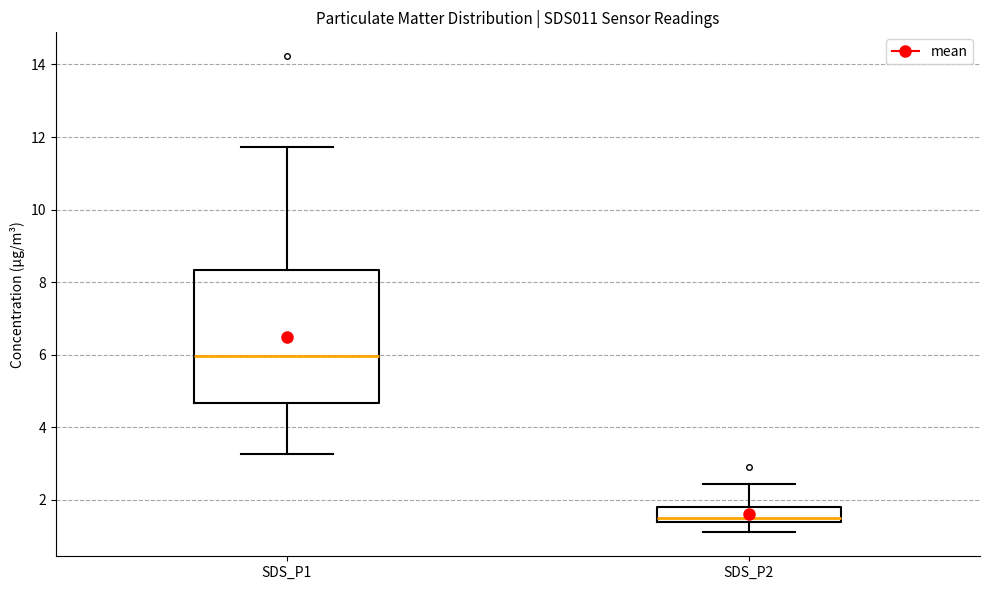

Reading left to right, transcribe this box plot: for each box, give where its median line is, the range the box spans, and where its two whiskers end, as read against the y-axis. The values are not printed on the chart, so give them approximately, as read against the axis.

SDS_P1: median 6.0, box 4.6 to 8.4, whiskers 3.2 to 11.8
SDS_P2: median 1.6, box 1.4 to 1.8, whiskers 1.2 to 2.4